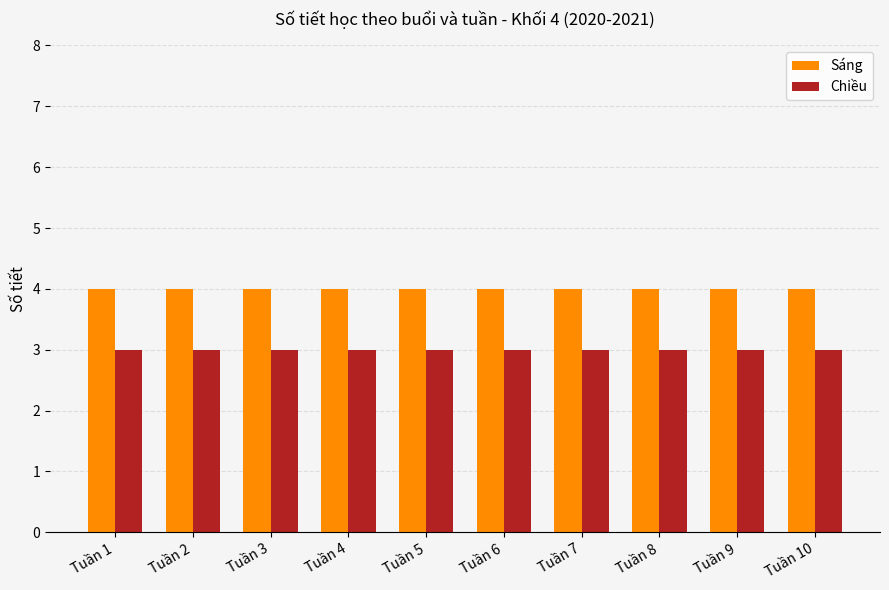

Is it true that Chiều equals 5 at Tuần 1?

False